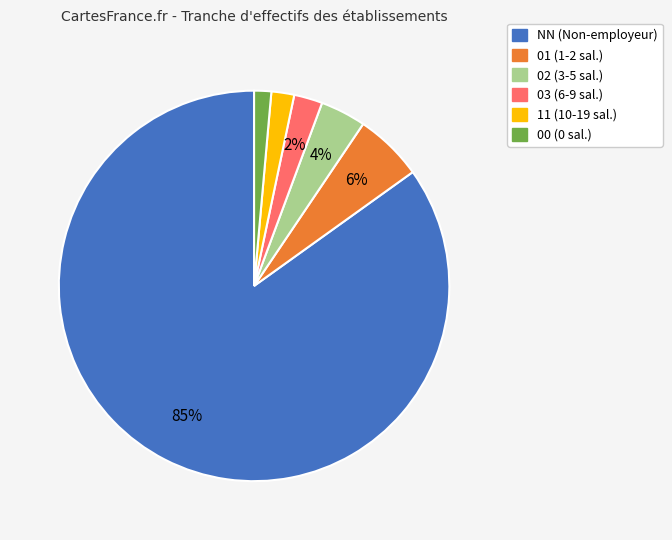

What is the majority slice?

NN